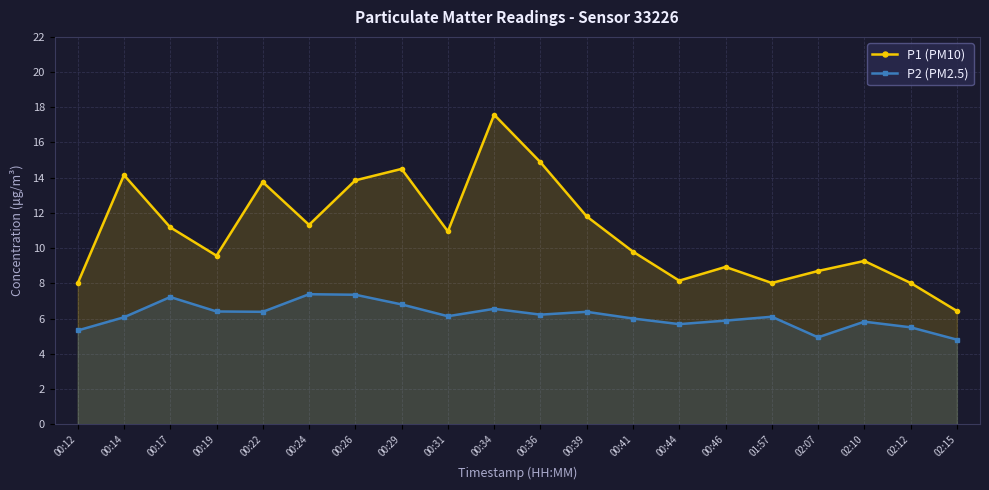

The value of P1 (PM10) at 00:34 is 17.6. True or false?

True